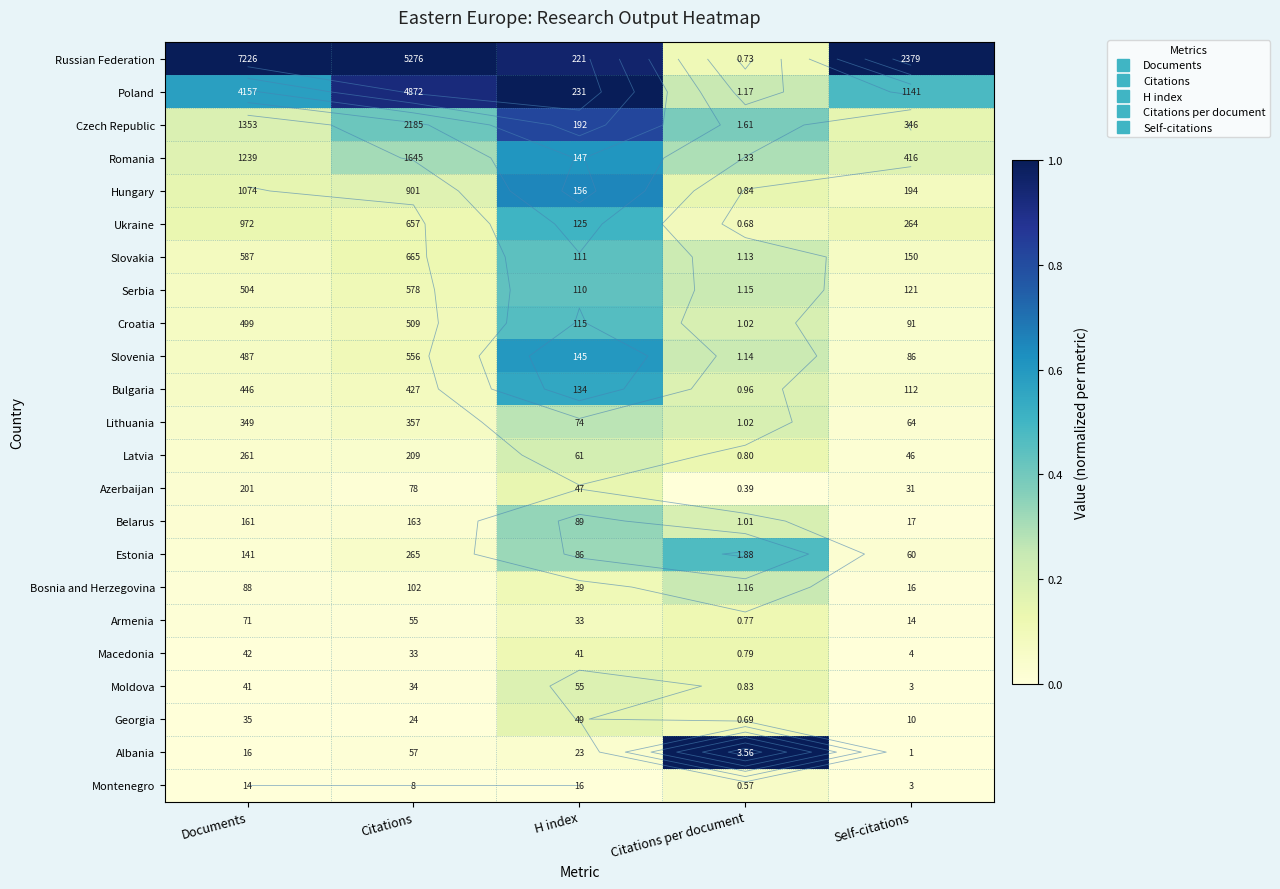

Is it true that Albania equals 1.0 at Citations per document?

True